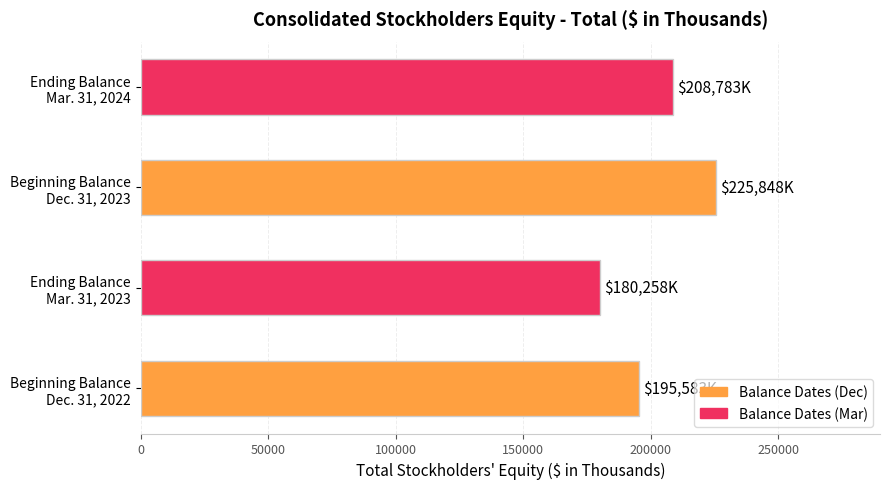

What is the difference between the maximum and second lowest values?

30265